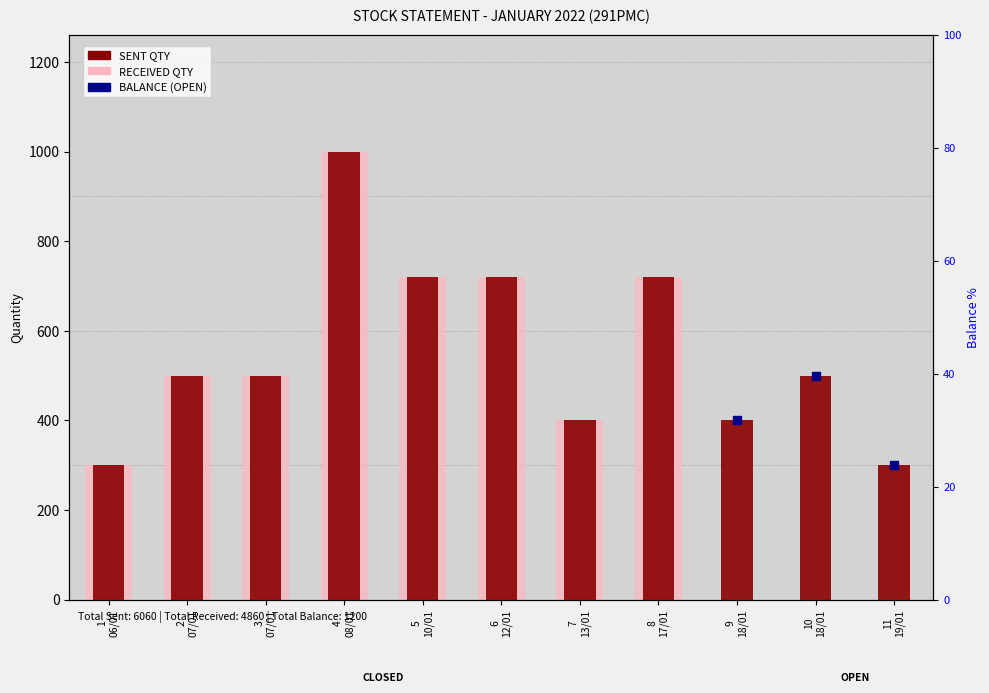

What is the total value across all series at 5
10/01?

1440